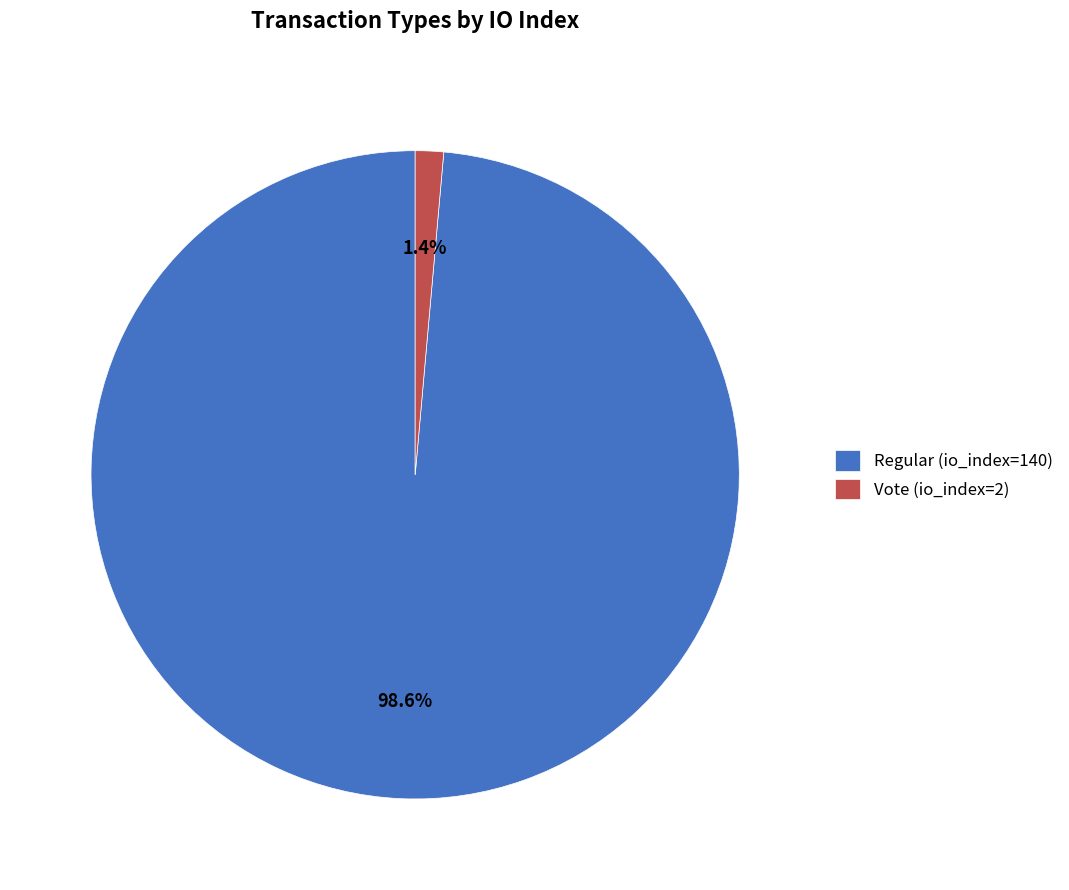

What percentage is the Regular (io_index=140) slice, to the nearest percent?

99%